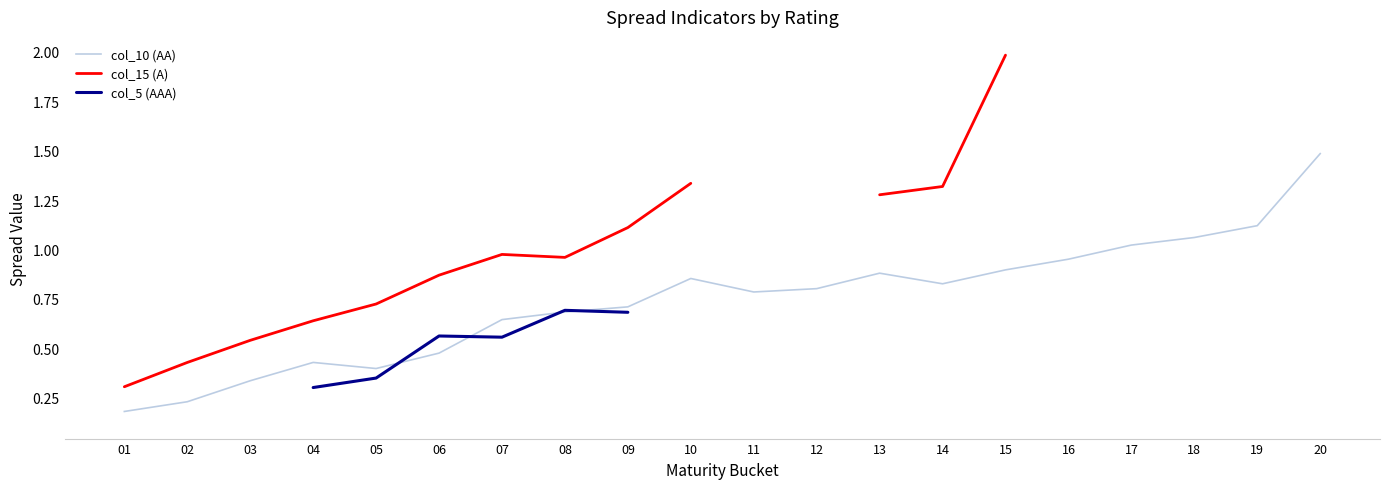

True or false: col_5 (AAA) and col_15 (A) cross at least once.

False